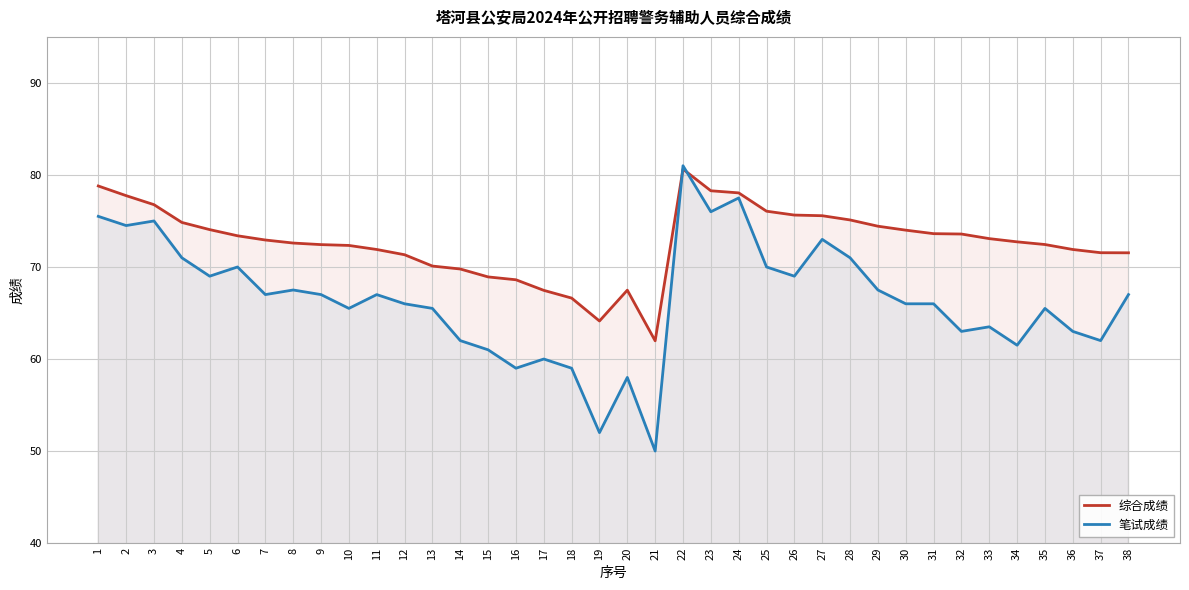

Reading left to right, list all the values displayed in this chart.

综合成绩: 1=78.8	2=77.8	3=76.8	4=74.8	5=74.1	6=73.4	7=72.9	8=72.6	9=72.4	10=72.3	11=71.9	12=71.3	13=70.1	14=69.8	15=68.9	16=68.6	17=67.5	18=66.6	19=64.1	20=67.5	21=62.0	22=80.6	23=78.3	24=78.0	25=76.1	26=75.6	27=75.6	28=75.1	29=74.4	30=74.0	31=73.6	32=73.6	33=73.1	34=72.7	35=72.4	36=71.9	37=71.5	38=71.5
笔试成绩: 1=75.5	2=74.5	3=75.0	4=71.0	5=69.0	6=70.0	7=67.0	8=67.5	9=67.0	10=65.5	11=67.0	12=66.0	13=65.5	14=62.0	15=61.0	16=59.0	17=60.0	18=59.0	19=52.0	20=58.0	21=50.0	22=81.0	23=76.0	24=77.5	25=70.0	26=69.0	27=73.0	28=71.0	29=67.5	30=66.0	31=66.0	32=63.0	33=63.5	34=61.5	35=65.5	36=63.0	37=62.0	38=67.0